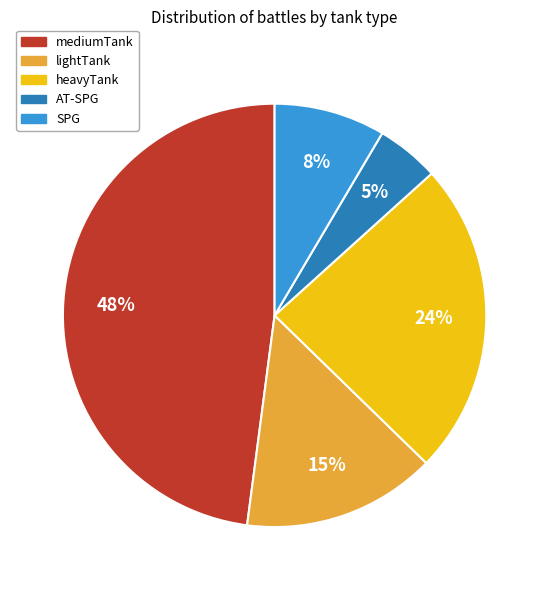

To the nearest percent, what is the average slice percentage?

20%